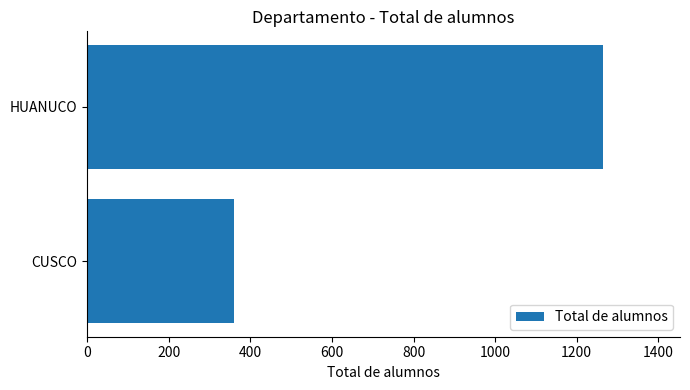

The value at HUANUCO is 1264. True or false?

True